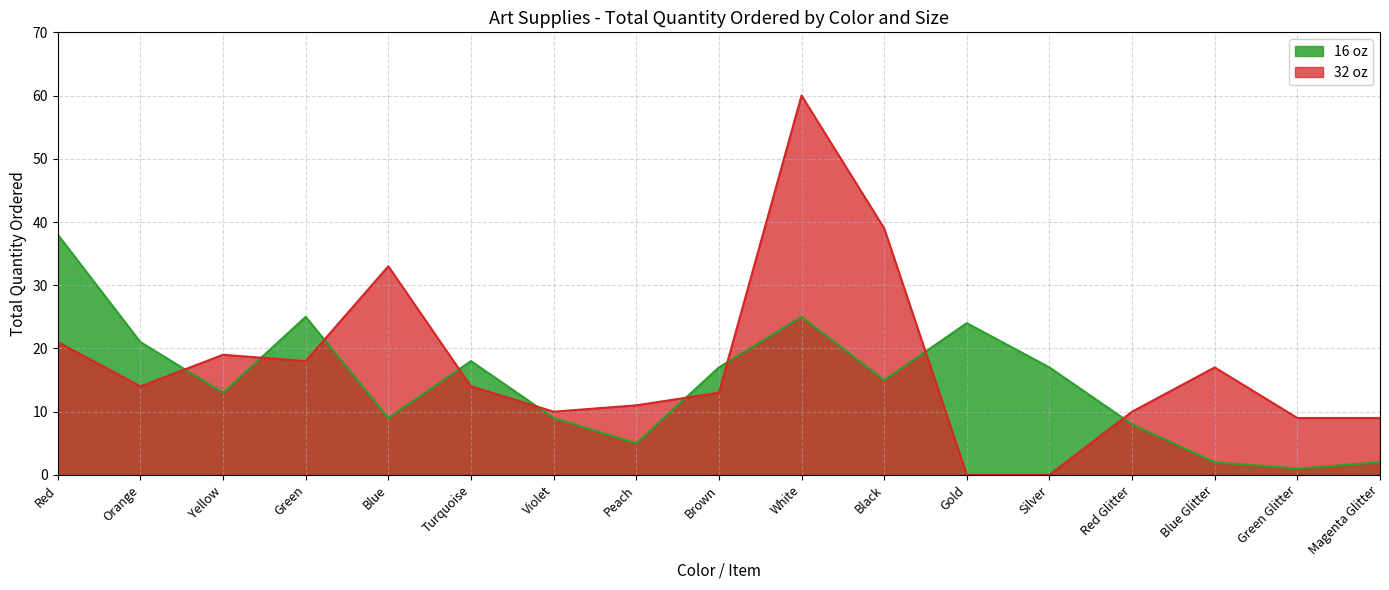

How many lines are shown in the chart?

2